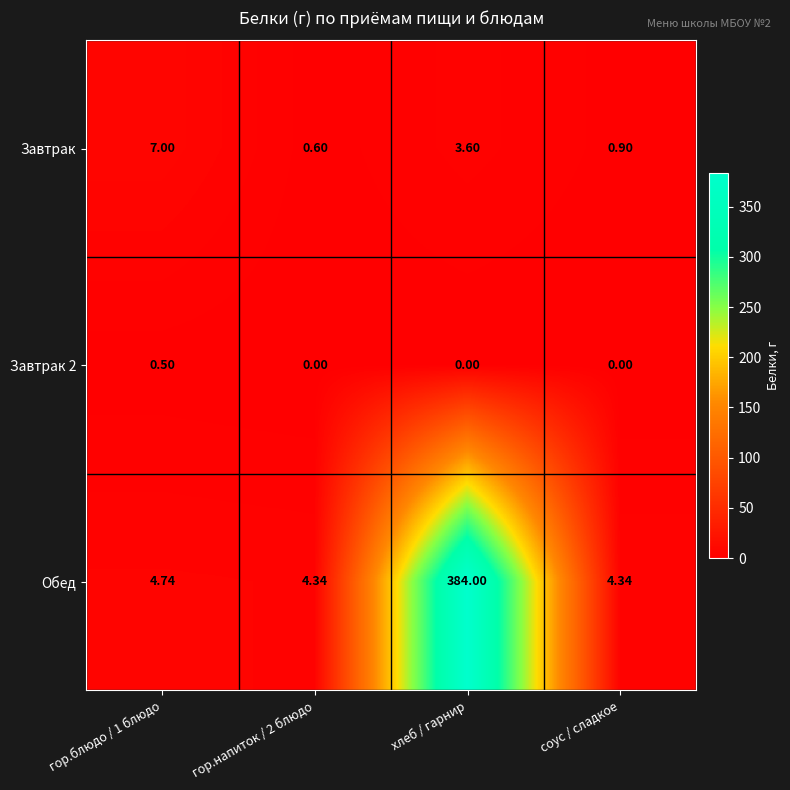

Which series has the widest spread of values?

Обед